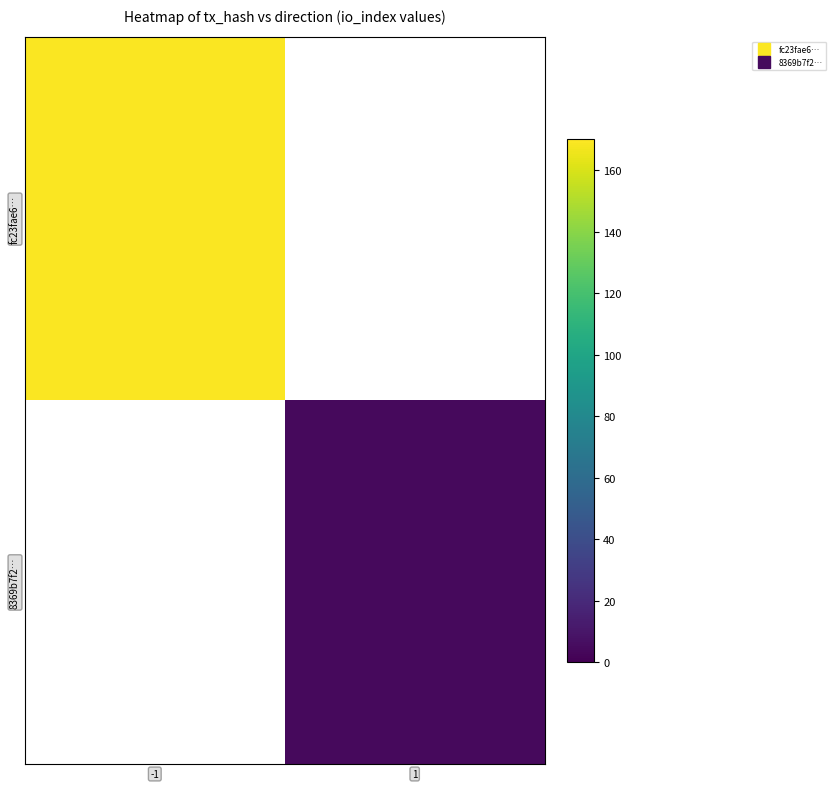

At 1, list the series in order from largest to smallest.

fc23fae6…, 8369b7f2…